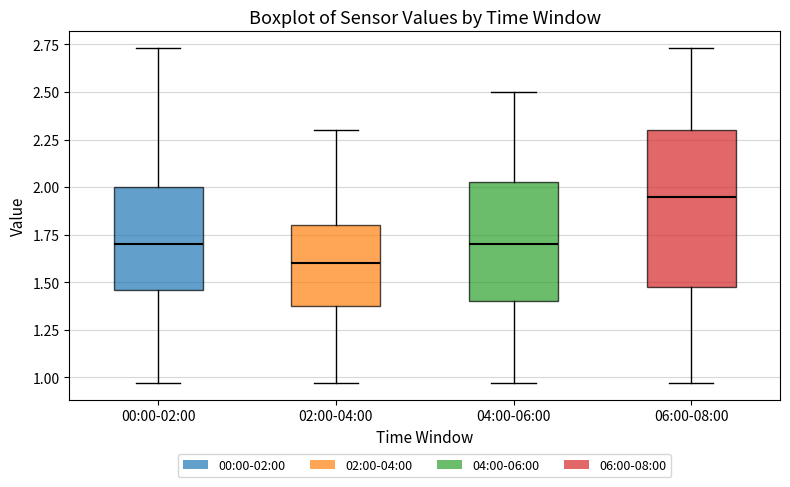

Which box has the lowest median line?

02:00-04:00